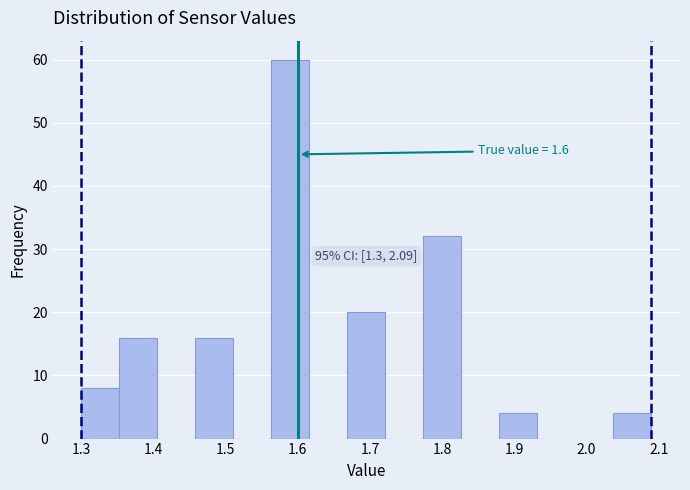

Which range on the x-axis has the tallest bar?

1.56 to 1.62